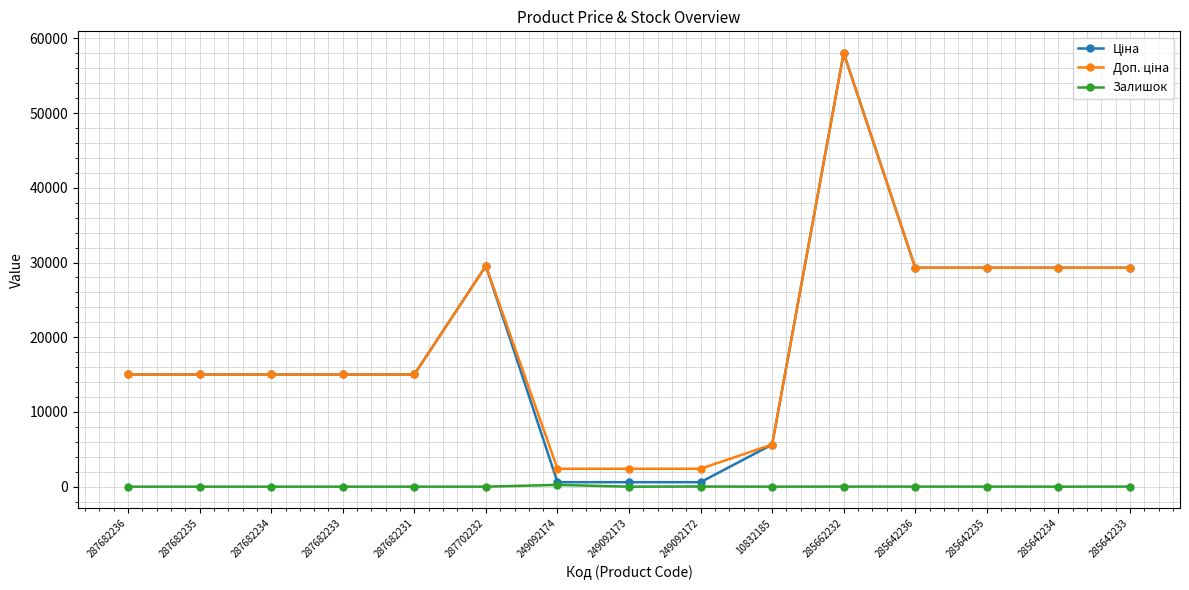

How many categories are shown in the chart?

15